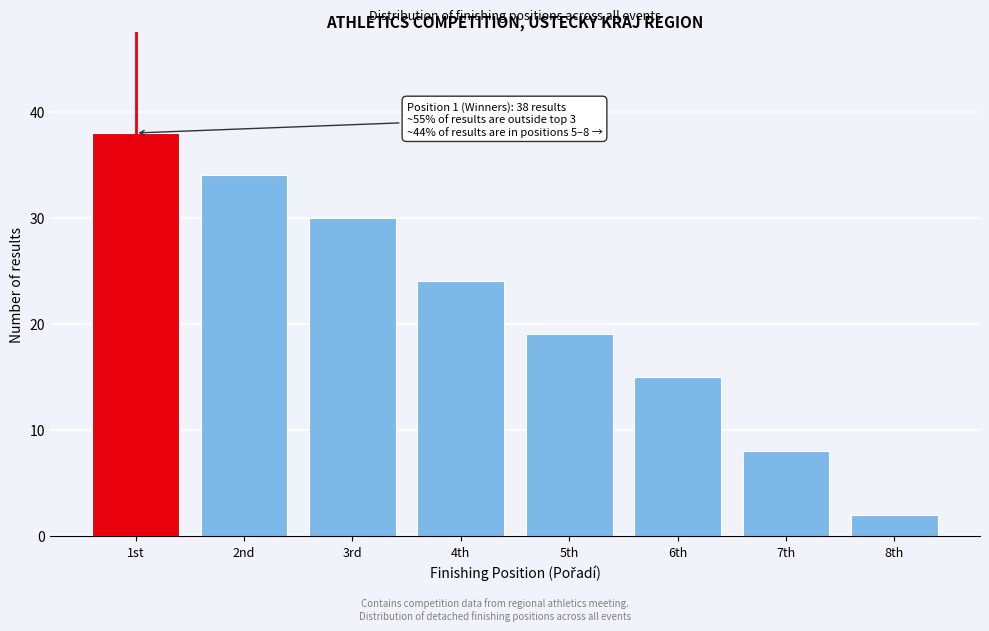

Reading left to right, transcribe all the data shown in this chart.

1st=38	2nd=34	3rd=30	4th=24	5th=19	6th=15	7th=8	8th=2